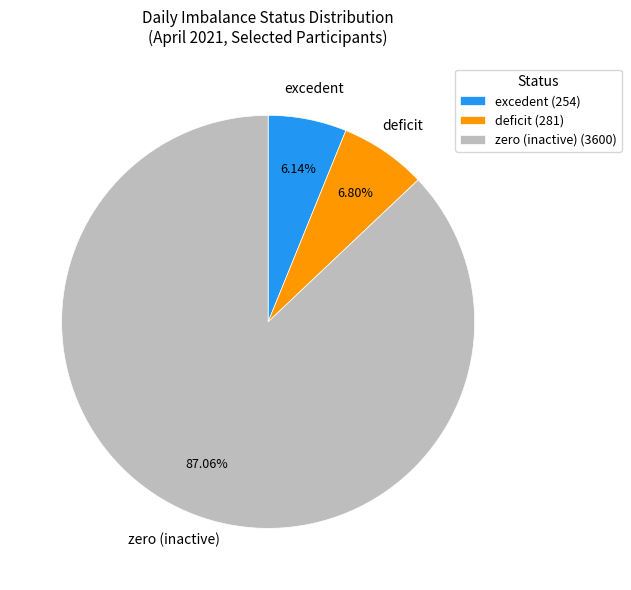

Between deficit (281) and excedent (254), which is larger?

deficit (281)